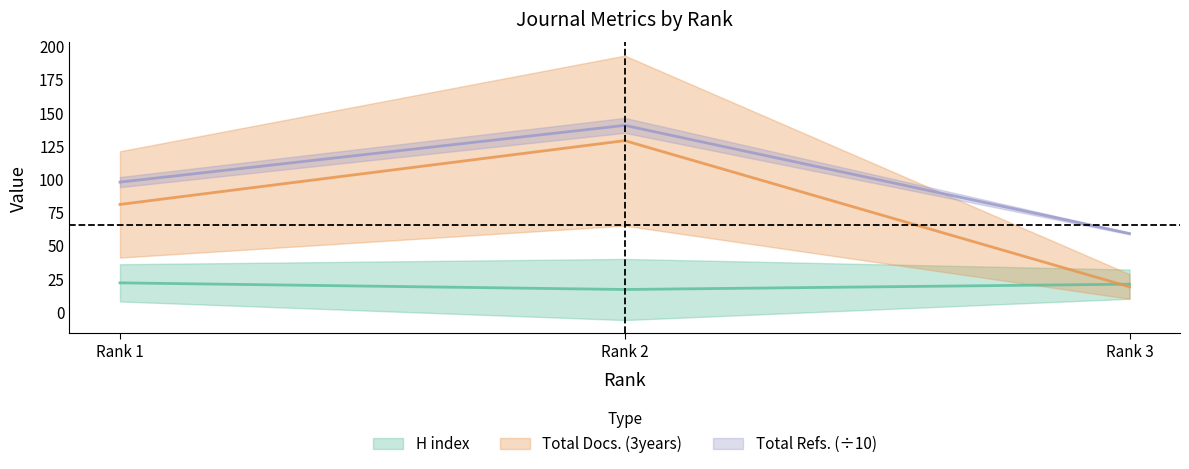

What is the sum of the Total Docs. (3years) values at Rank 3 and Rank 1?

100.0